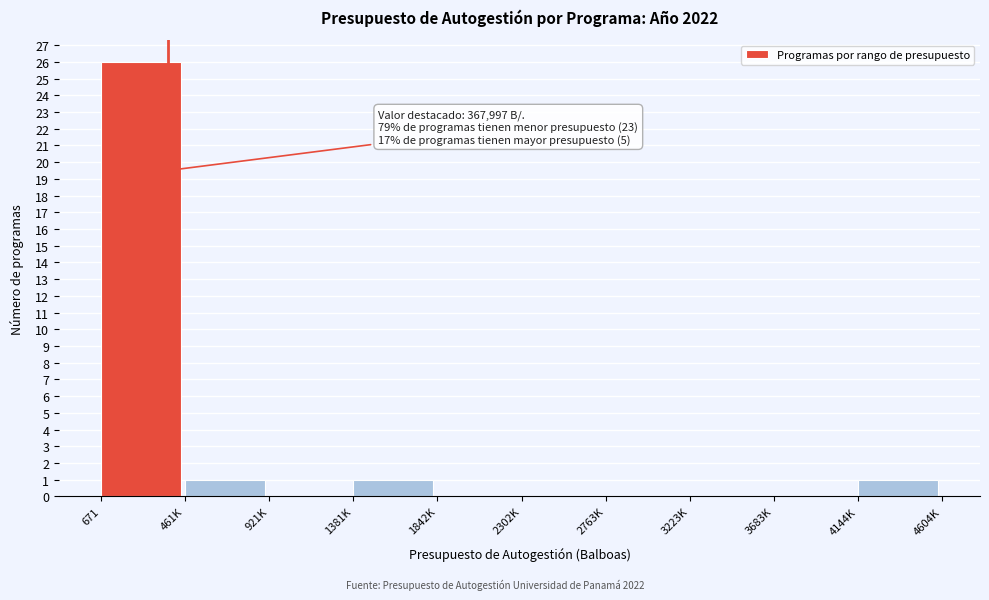

Reading left to right, list all the values displayed in this chart.

671=26	461K=1	921K=0	1381K=1	1842K=0	2302K=0	2763K=0	3223K=0	3683K=0	4144K=1